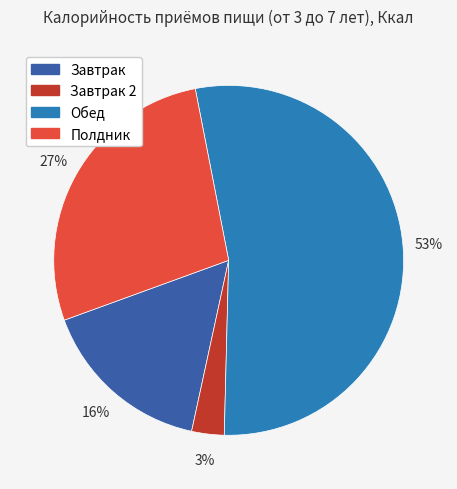

To the nearest percent, what is the average slice percentage?

25%